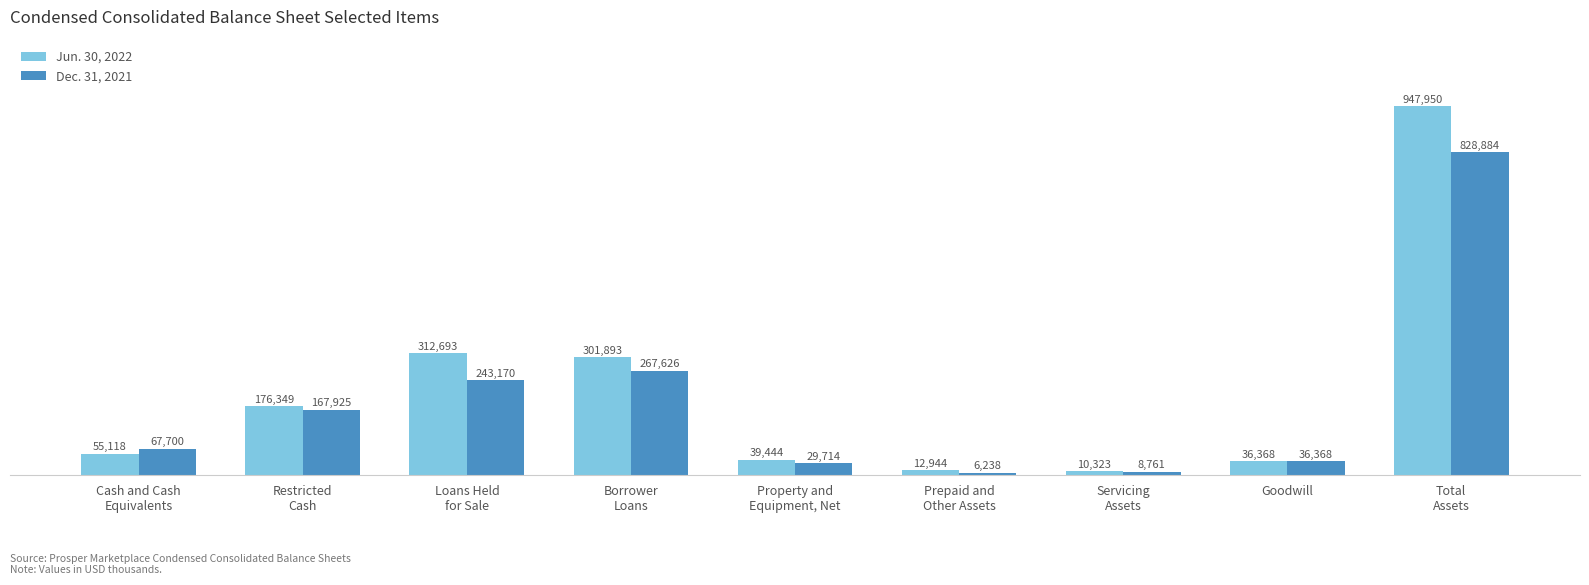

What is the label of the 8th bar from the right?

Restricted
Cash